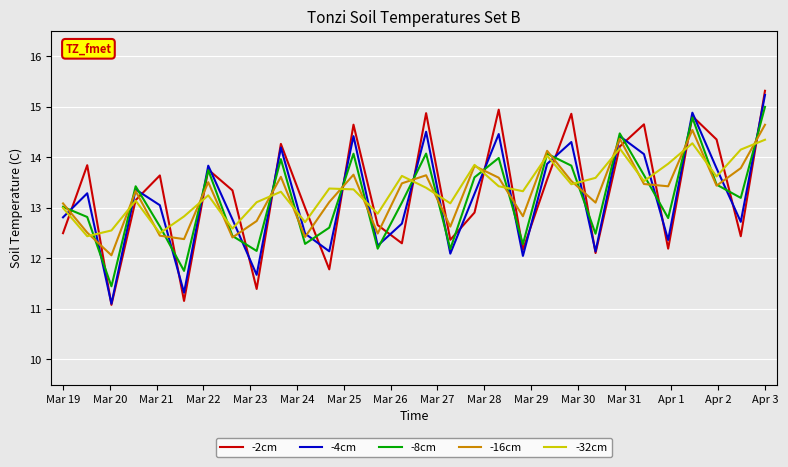

What are all the series names shown in the legend?

-2cm, -4cm, -8cm, -16cm, -32cm